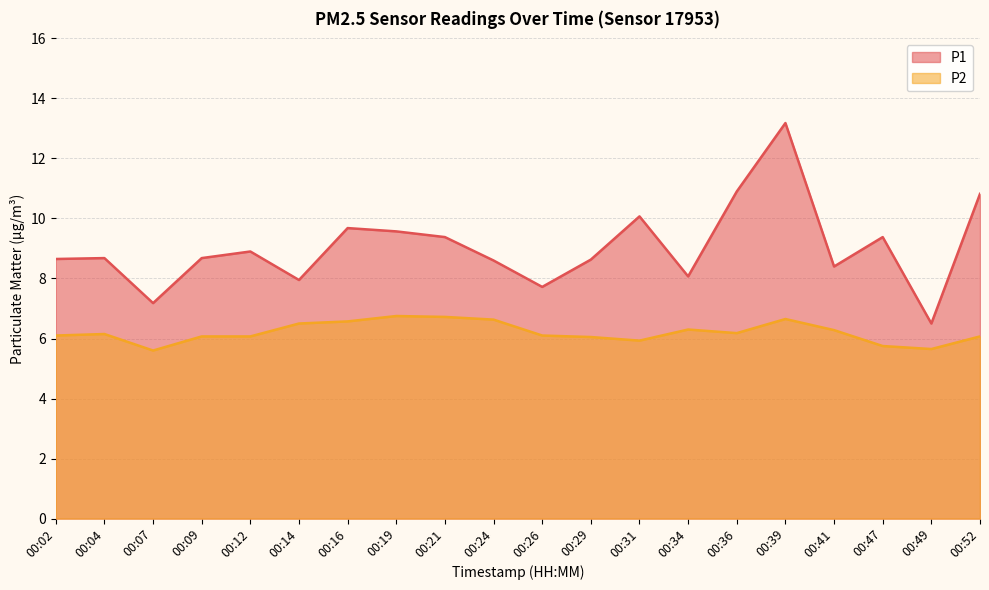

What are all the series names shown in the legend?

P1, P2